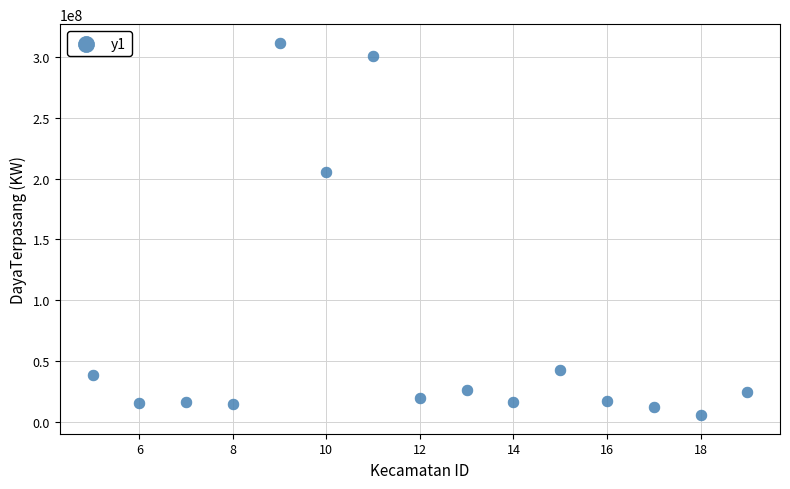

What Y value in the scatter plot is closest to 158567022?

205698265